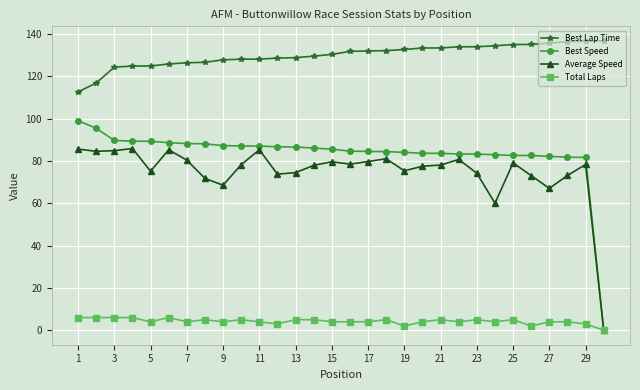

What is the value of the Best Speed point at the 24th from the left?

83.0